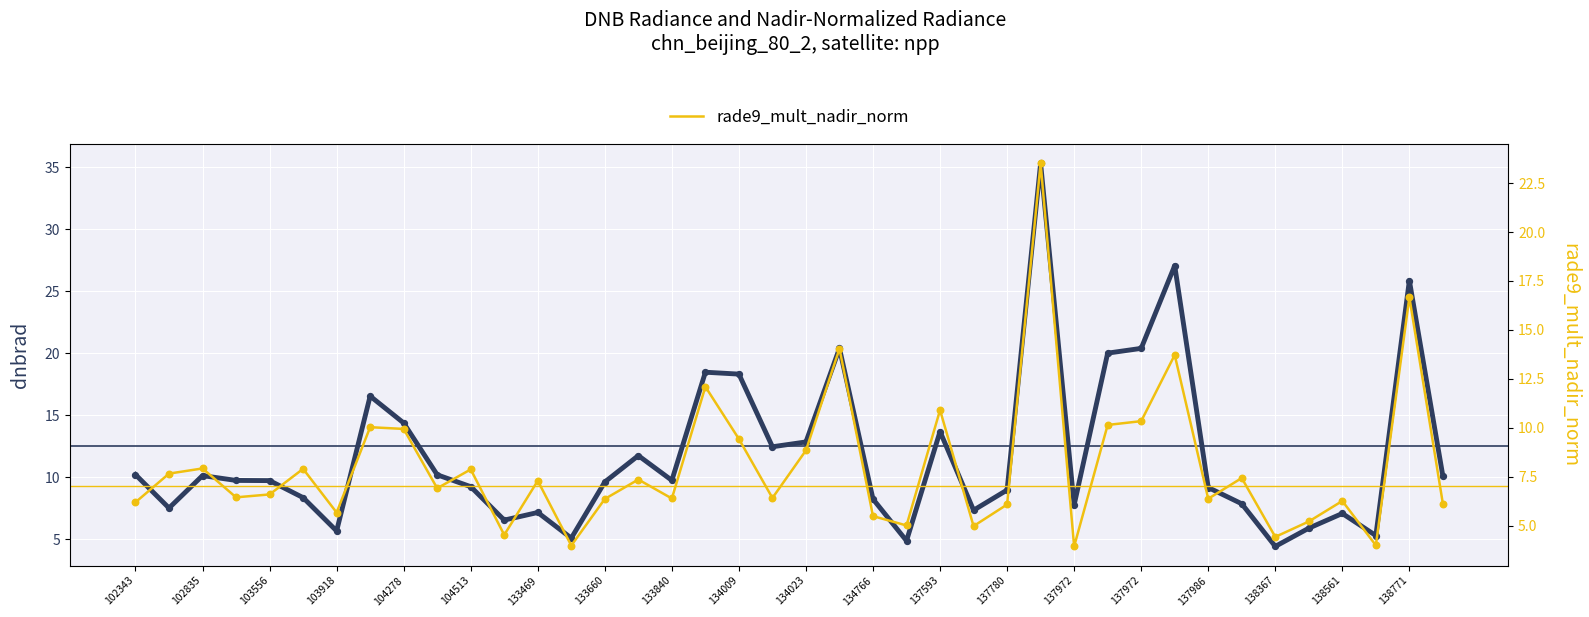

Which series reaches the minimum Y coordinate?

rade9_mult_nadir_norm